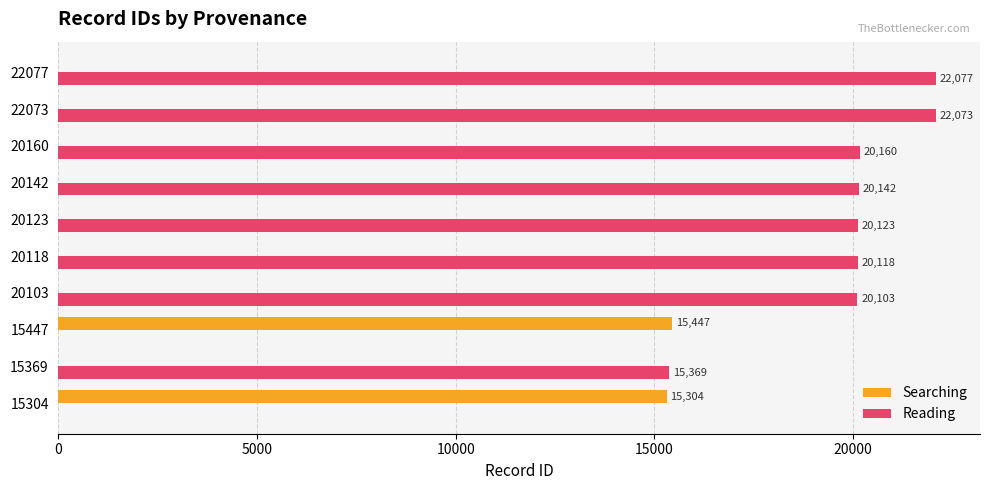

Is it true that Searching equals -9750 at 20123?

False